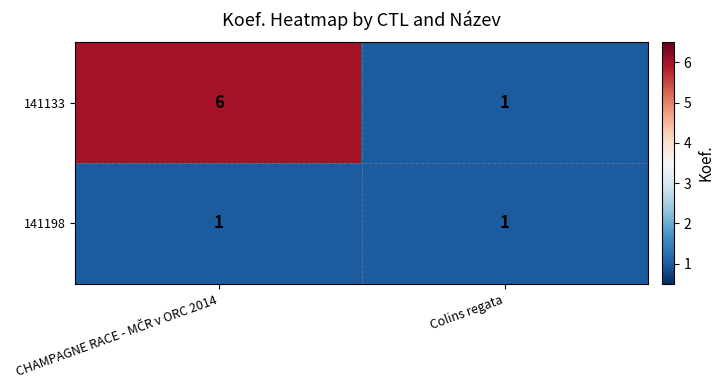

What is the maximum value shown in the chart?

6